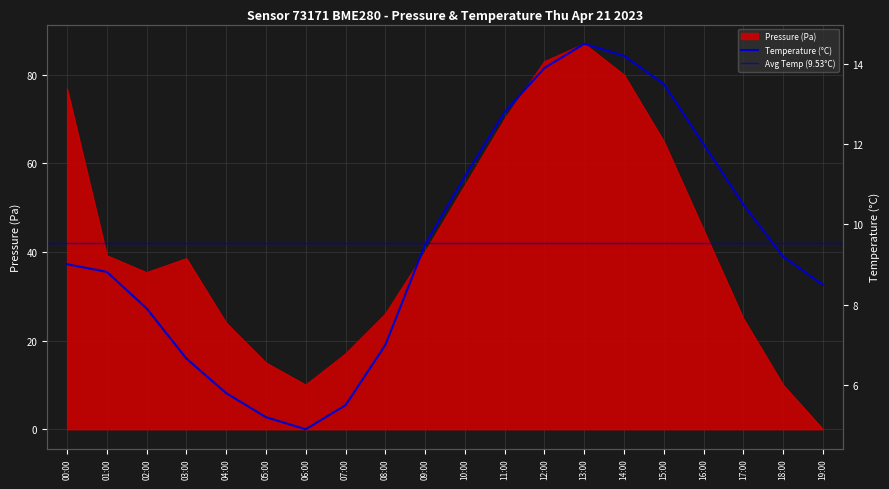

How many categories are shown in the chart?

20